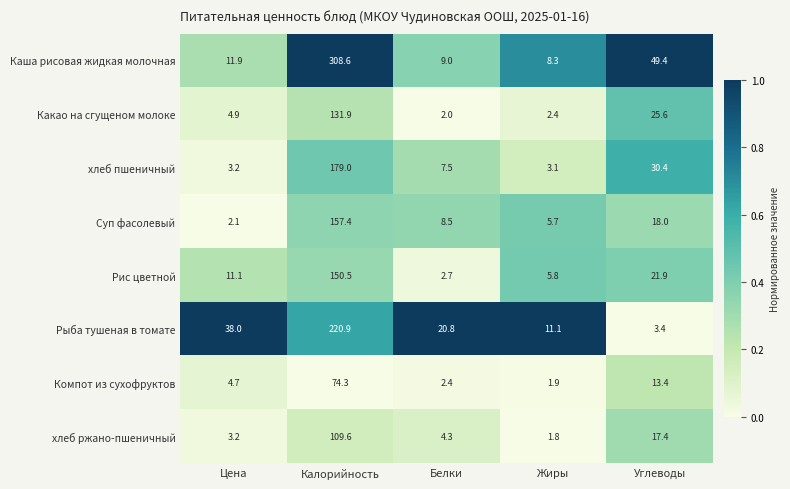

What is the difference between the maximum and second lowest values in the хлеб ржано-пшеничный series?

106.4